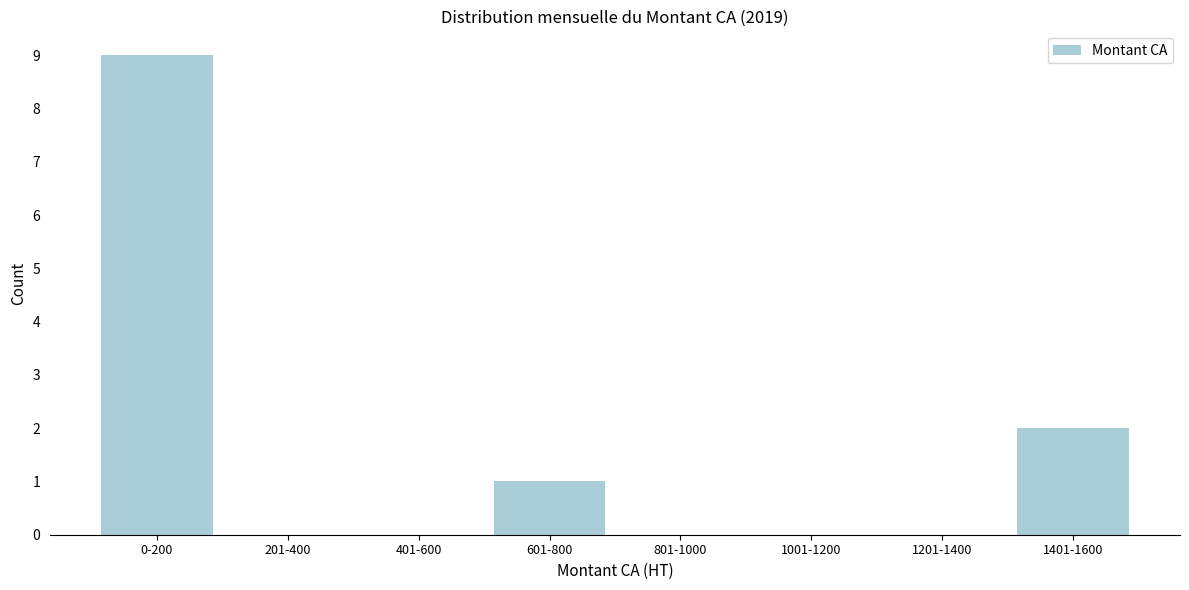

Reading left to right, what are all the values shown in this chart?

0-200=9	201-400=0	401-600=0	601-800=1	801-1000=0	1001-1200=0	1201-1400=0	1401-1600=2